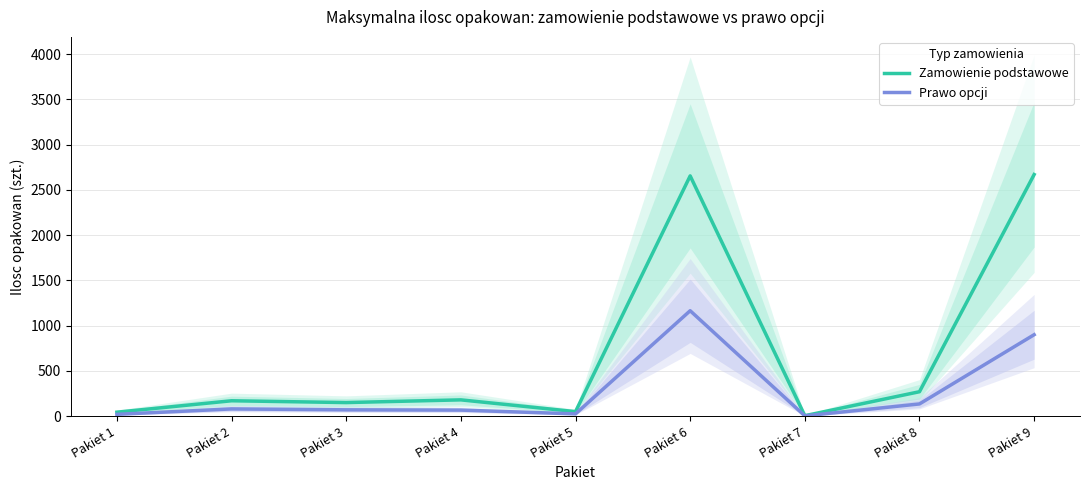

Reading left to right, what are all the values shown in this chart?

Zamowienie podstawowe: Pakiet 1=44	Pakiet 2=170	Pakiet 3=150	Pakiet 4=180	Pakiet 5=50	Pakiet 6=2655	Pakiet 7=5	Pakiet 8=270	Pakiet 9=2670
Prawo opcji: Pakiet 1=20	Pakiet 2=80	Pakiet 3=70	Pakiet 4=67	Pakiet 5=25	Pakiet 6=1165	Pakiet 7=3	Pakiet 8=135	Pakiet 9=900